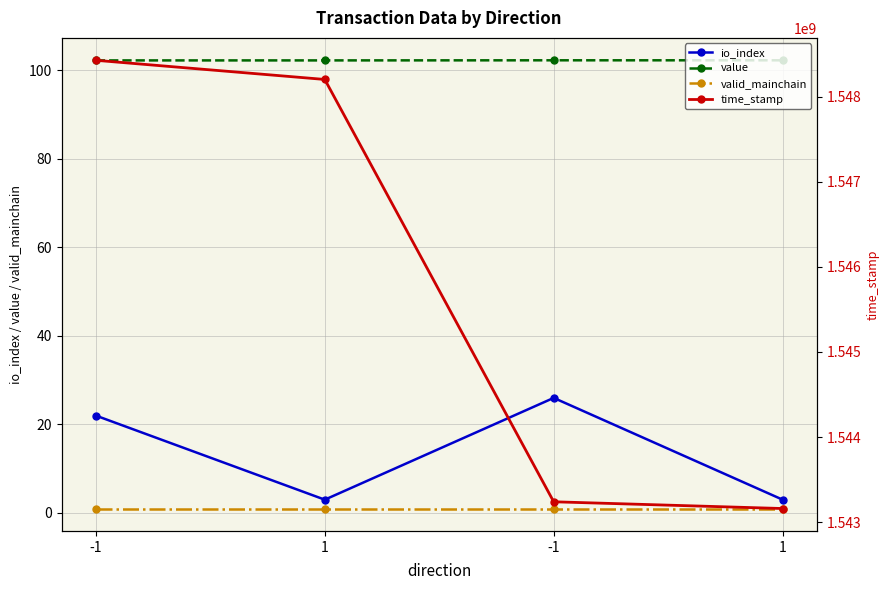

What is the spread (max minus min) of values at 1?

1548200919.0